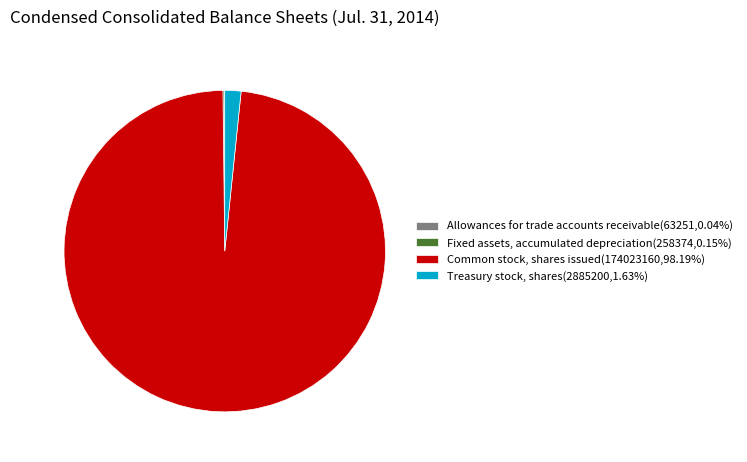

Does any single category account for the majority?

Yes